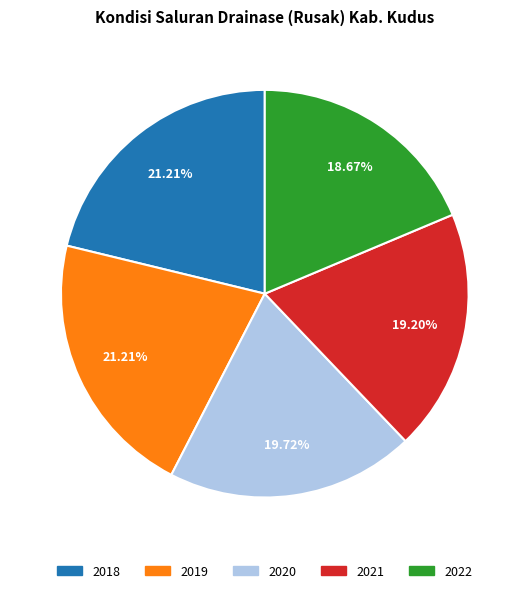

Which has a higher value, 2019 or 2021?

2019